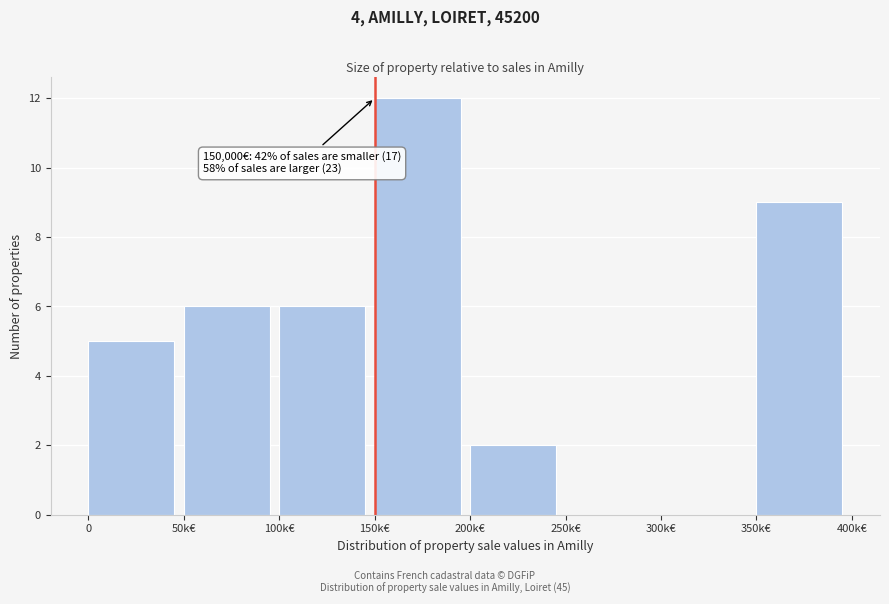

What is the change in value from 0 to 300k€?

-5